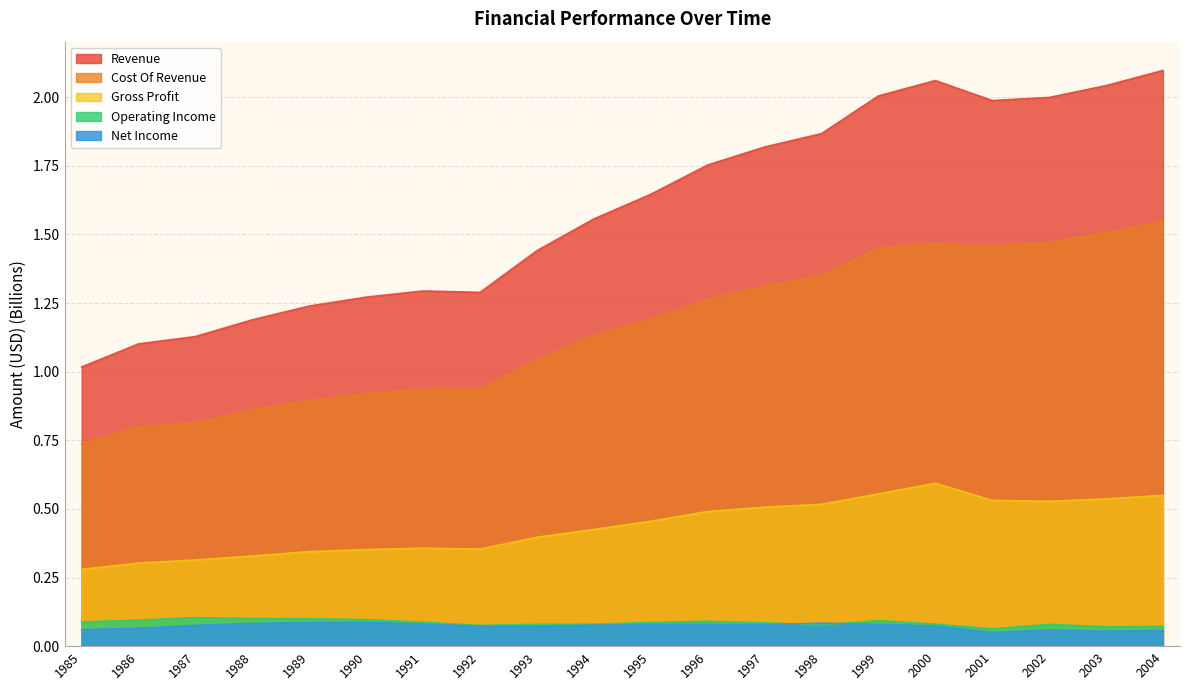

At how many categories does at least one series exceed 0?

20